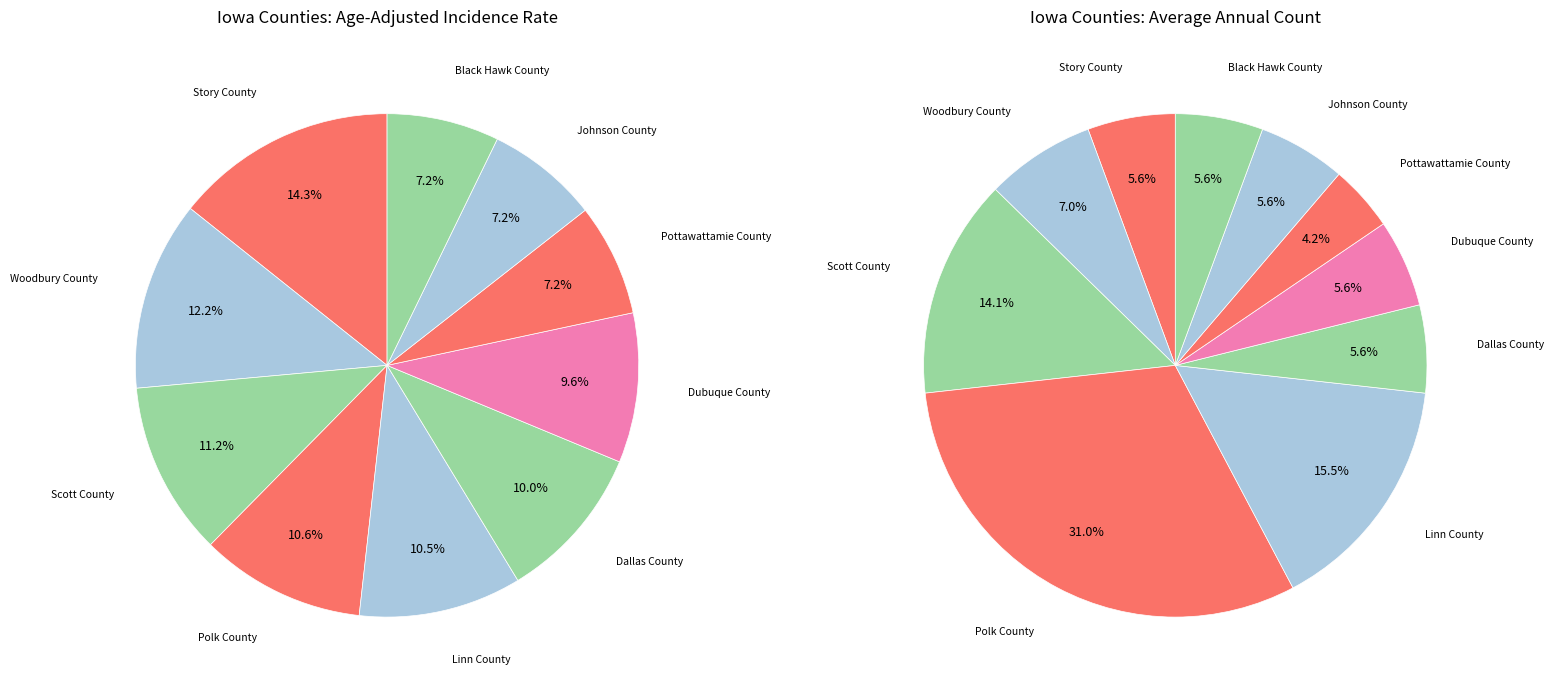

Rank the categories by value from highest to lowest.

Story County, Woodbury County, Scott County, Polk County, Linn County, Dallas County, Dubuque County, Pottawattamie County, Johnson County, Black Hawk County